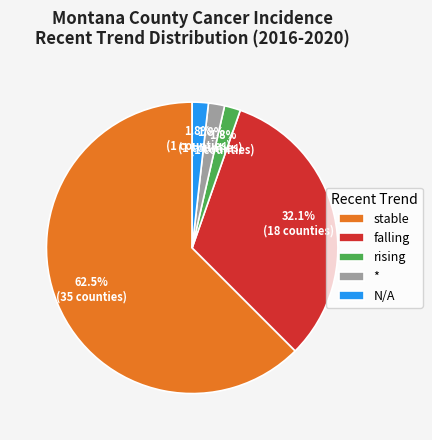

Between N/A and stable, which is larger?

stable